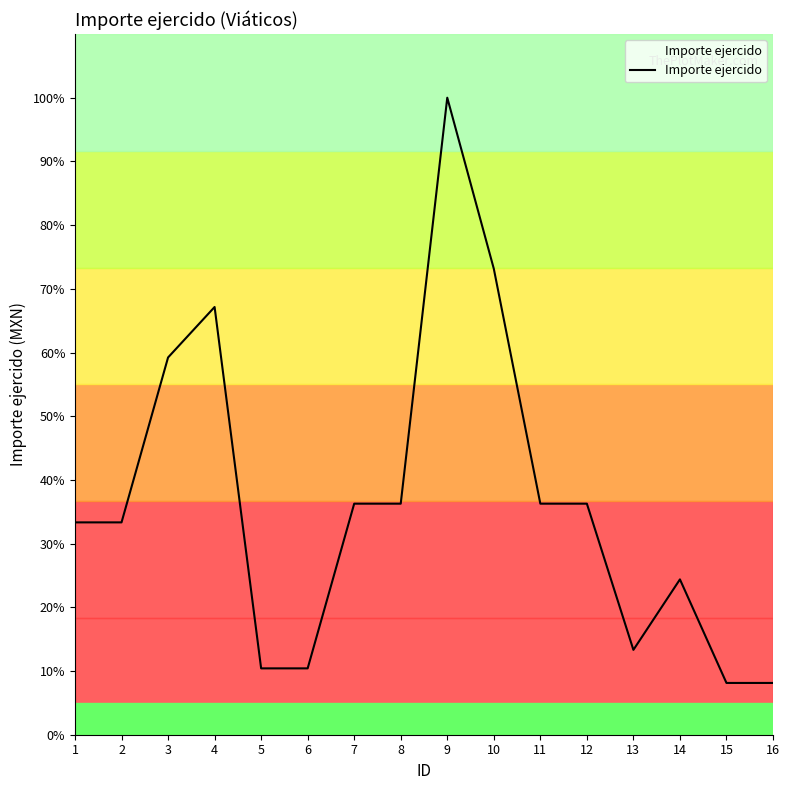

At which label is the value closest to 1583?

3